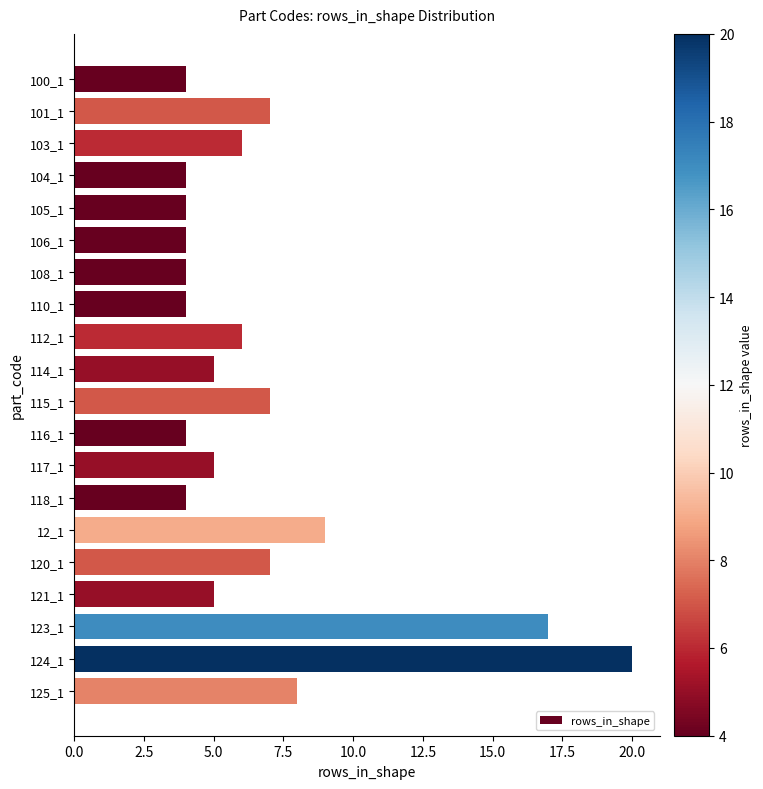

What is the average value?

7